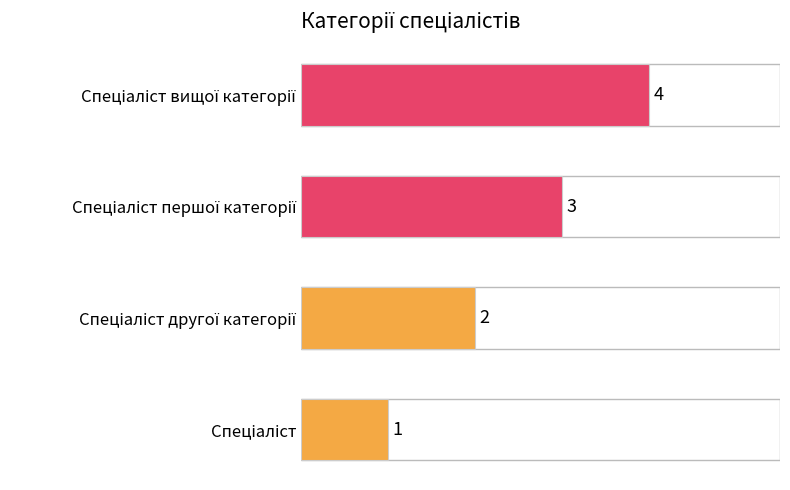

Count the values in the range 2 to 4.

3